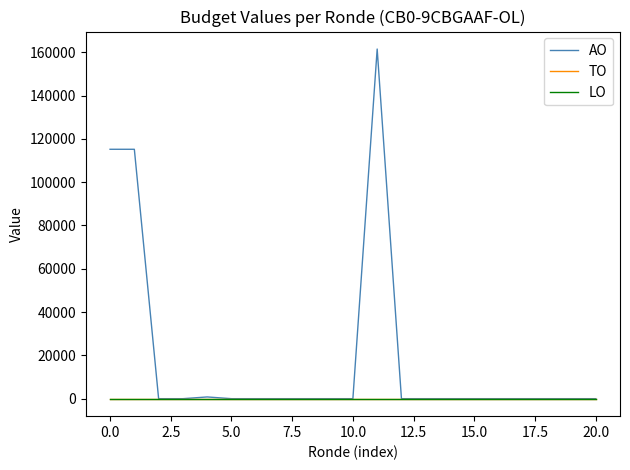

Reading left to right, what are all the values shown in this chart?

AO: 115173	115173	0	0	798	0	0	0	0	0	0	161467	0	0	0	0	0	0	0	0	0
TO: 0	0	0	0	0	0	0	0	0	0	0	0	0	0	0	0	0	0	0	0	0
LO: 0	0	0	0	0	0	0	0	0	0	0	0	0	0	0	0	0	0	0	0	0